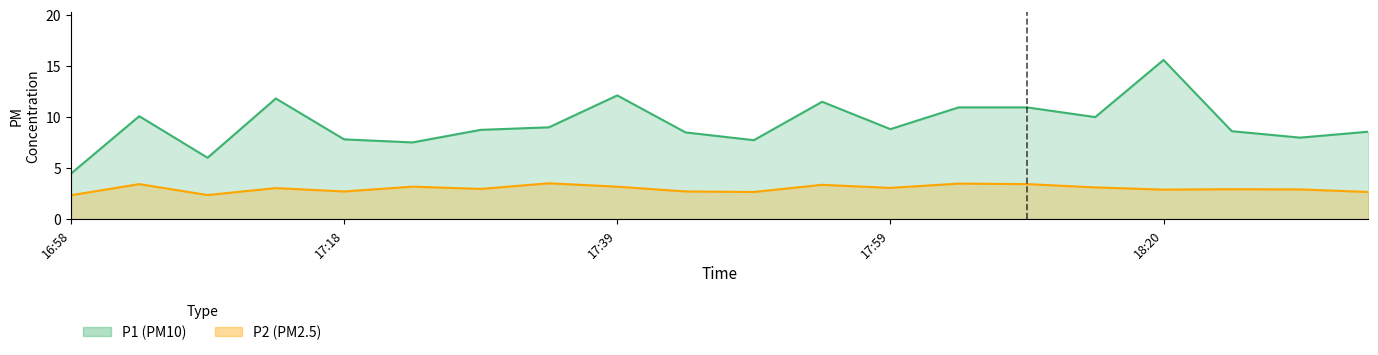

What position from the left is 19?

20